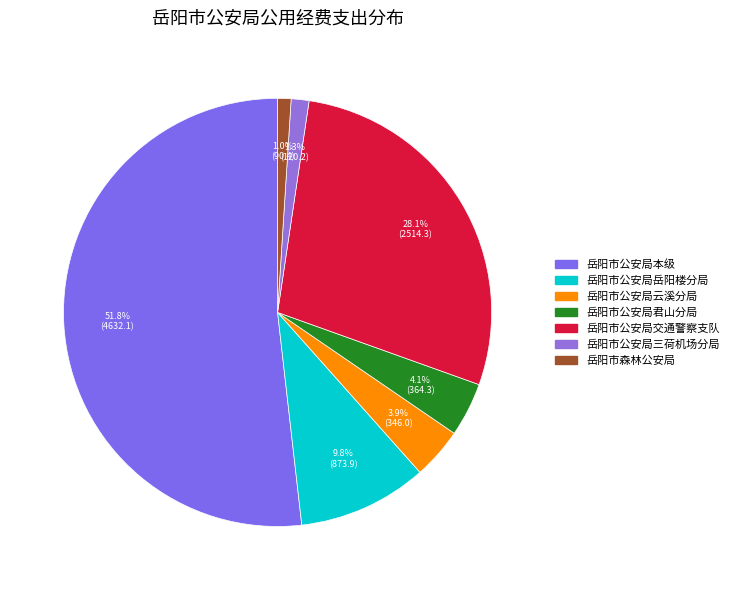

Is there any slice that represents more than half of the pie?

Yes